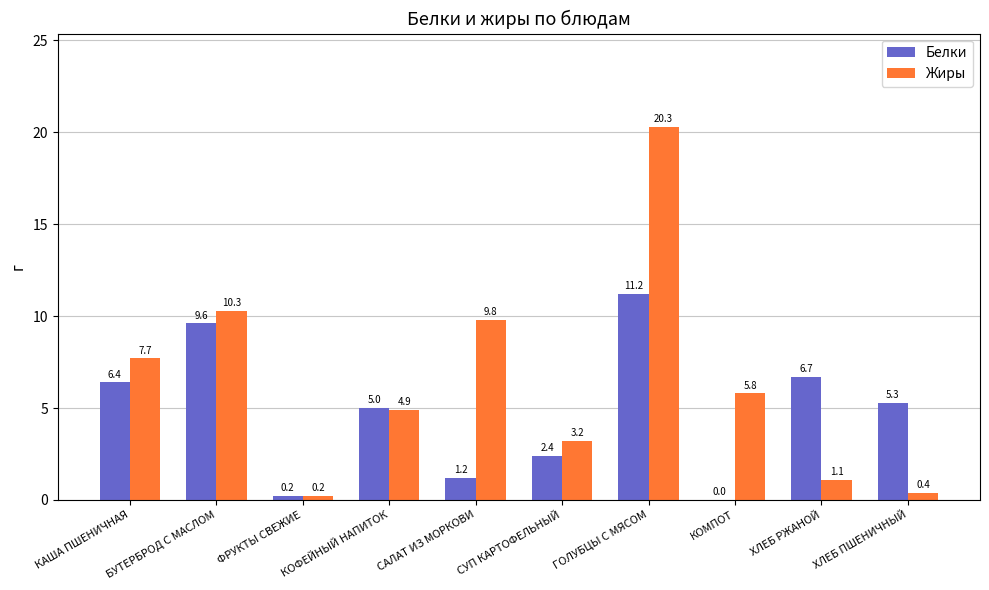

Where is Белки nearest to the value 5?

КОФЕЙНЫЙ НАПИТОК